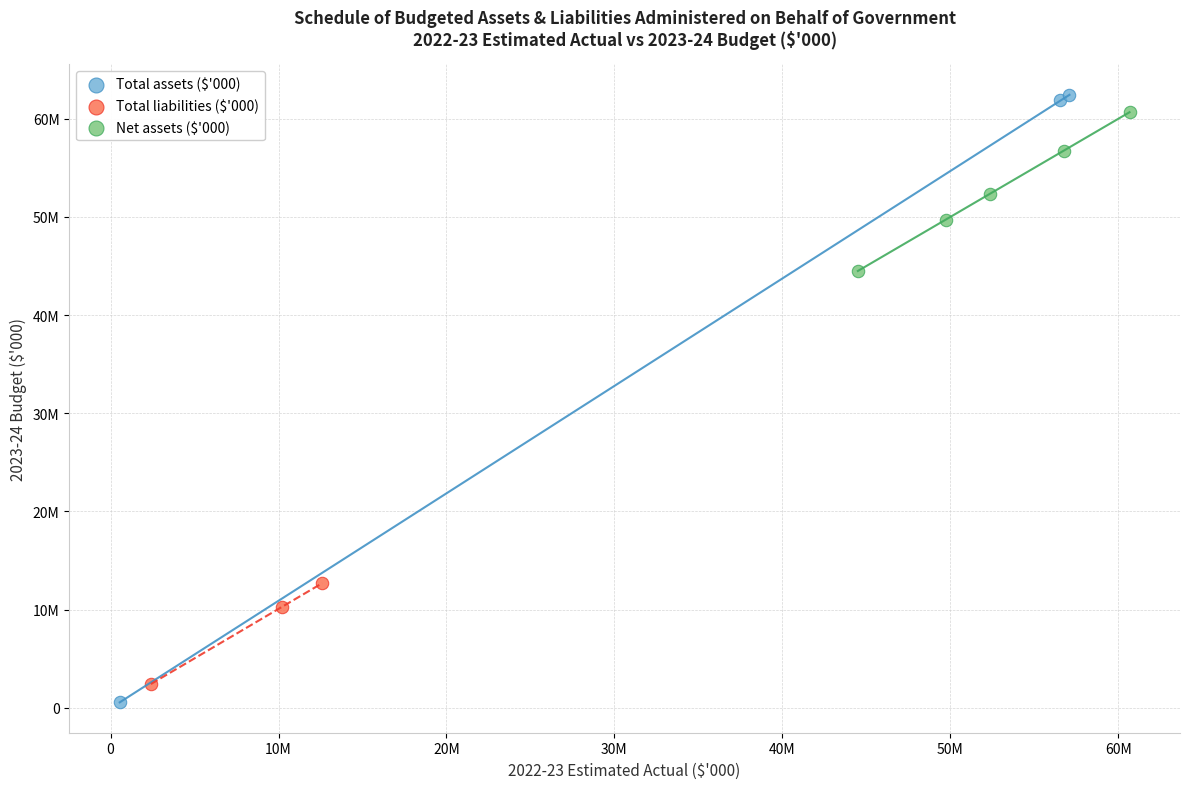

Which series reaches the minimum Y coordinate?

Total assets ($'000)